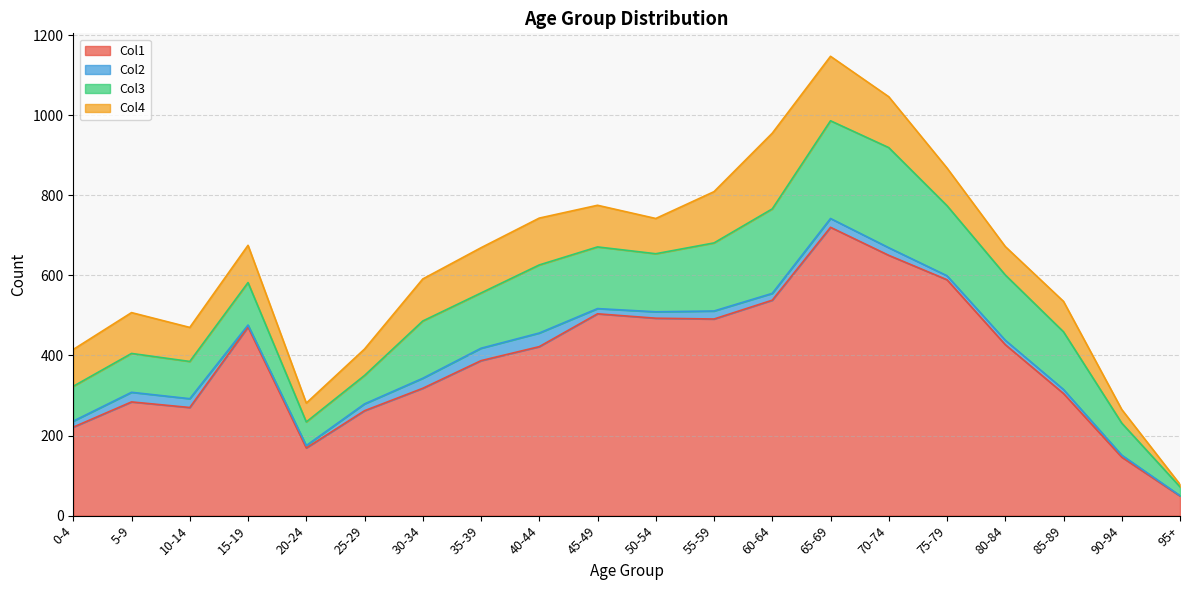

What is the total value across all series at 25-29?

416